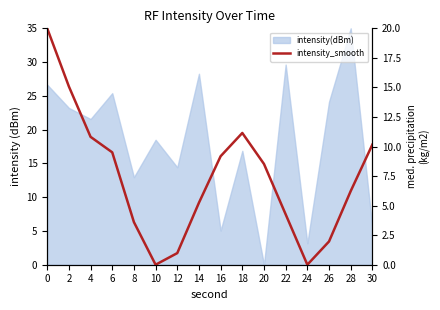

Reading left to right, what are all the values shown in this chart?

0=20.0	2=15.1	4=10.8	6=9.5	8=3.6	10=0.0	12=1.0	14=5.2	16=9.2	18=11.1	20=8.5	22=4.3	24=0.0	26=2.0	28=6.2	30=10.2